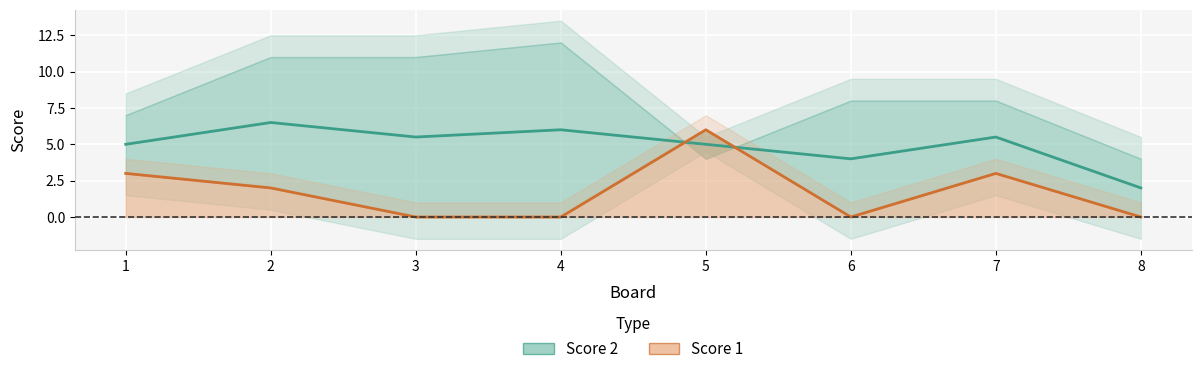

How many interior local valleys (lower than both neighbors) does the data have?

1